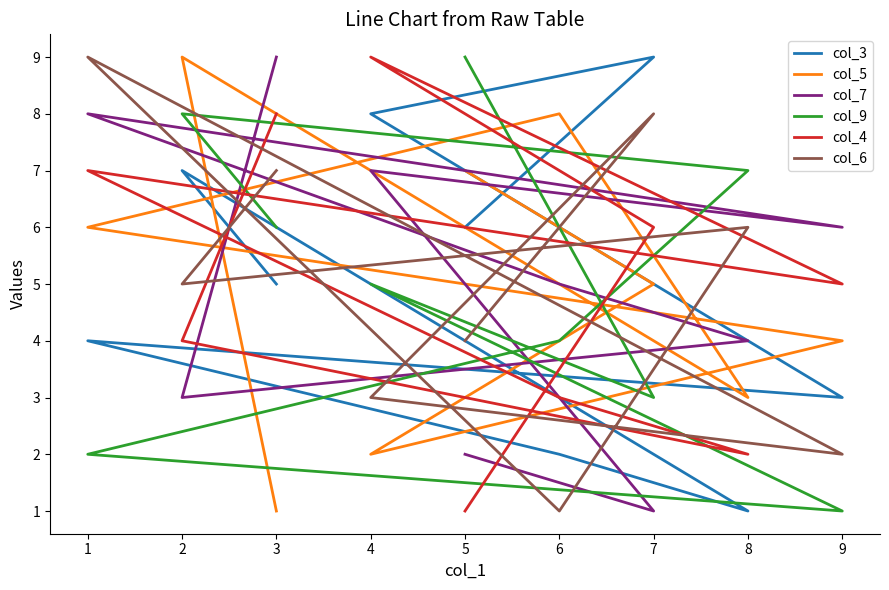

Is the value of col_9 at 4 greater than the value of col_3 at 9?

Yes